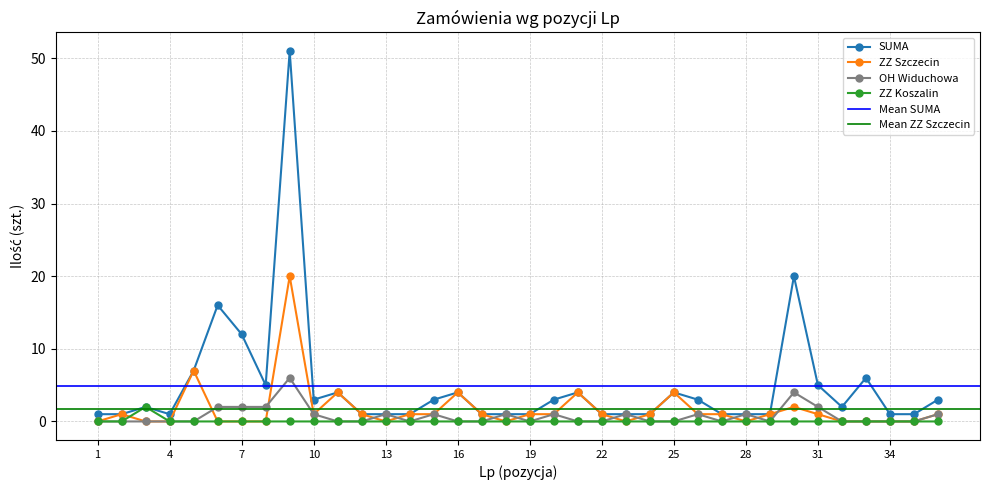

Which series ends up on top after the final intersection of OH Widuchowa and ZZ Szczecin?

OH Widuchowa